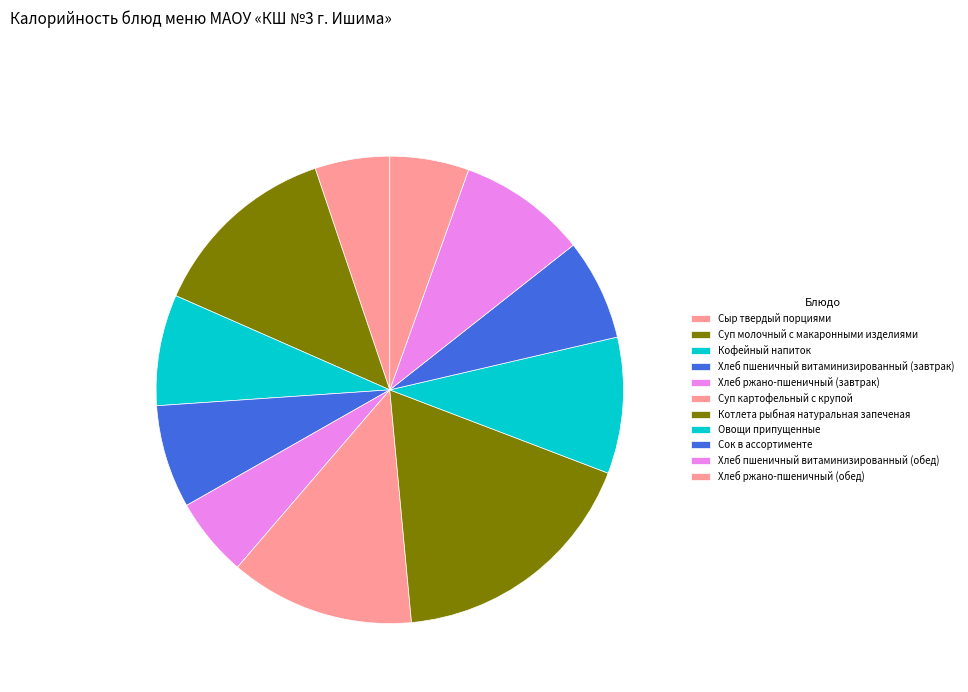

Which has a higher value, Суп картофельный с крупой or Сыр твердый порциями?

Суп картофельный с крупой